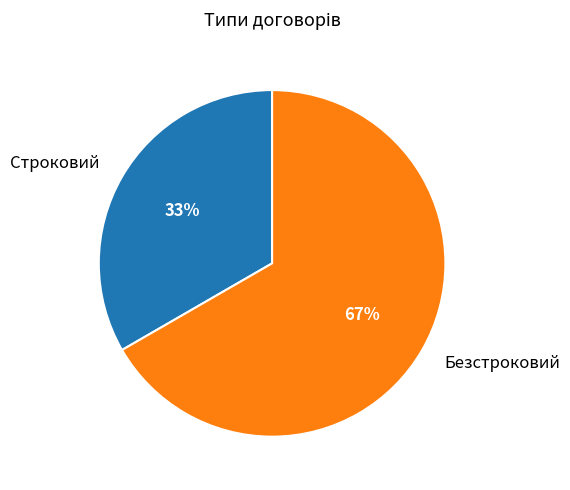

Is there a majority slice in this chart?

Yes